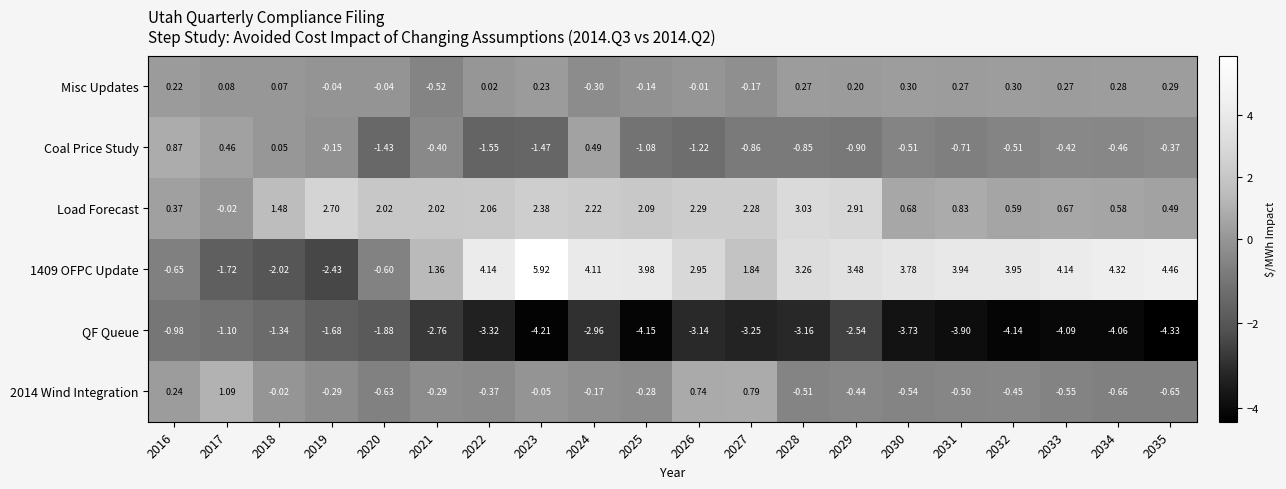

At how many categories does at least one series exceed -3?

20